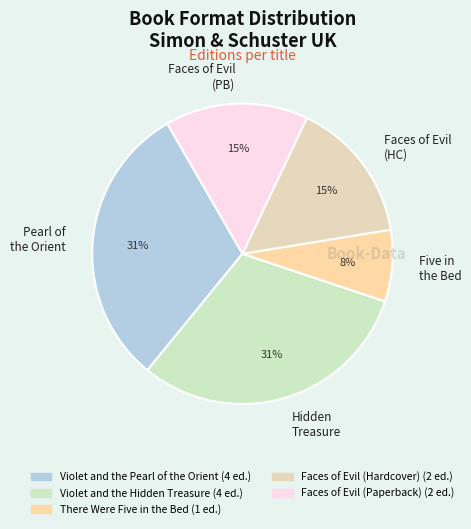

Which category has the smallest portion of the pie?

Five in the Bed